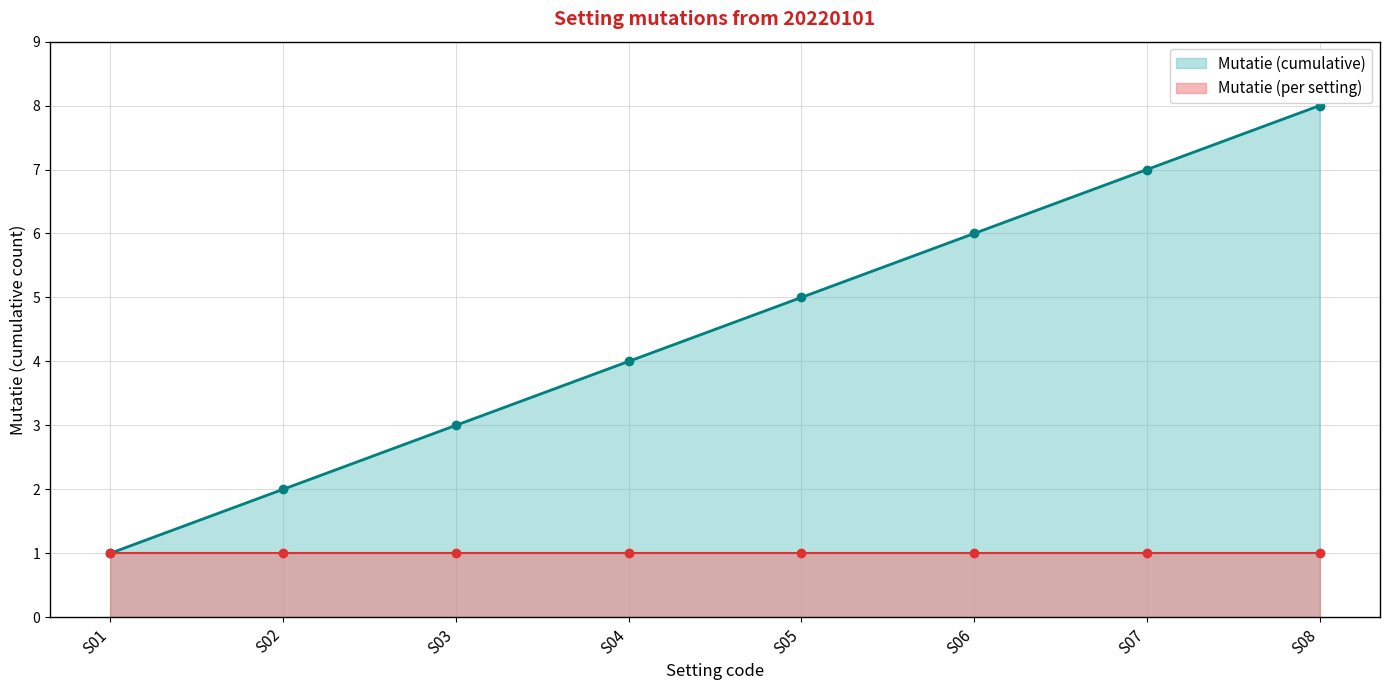

At how many categories does at least one series exceed 1?

7